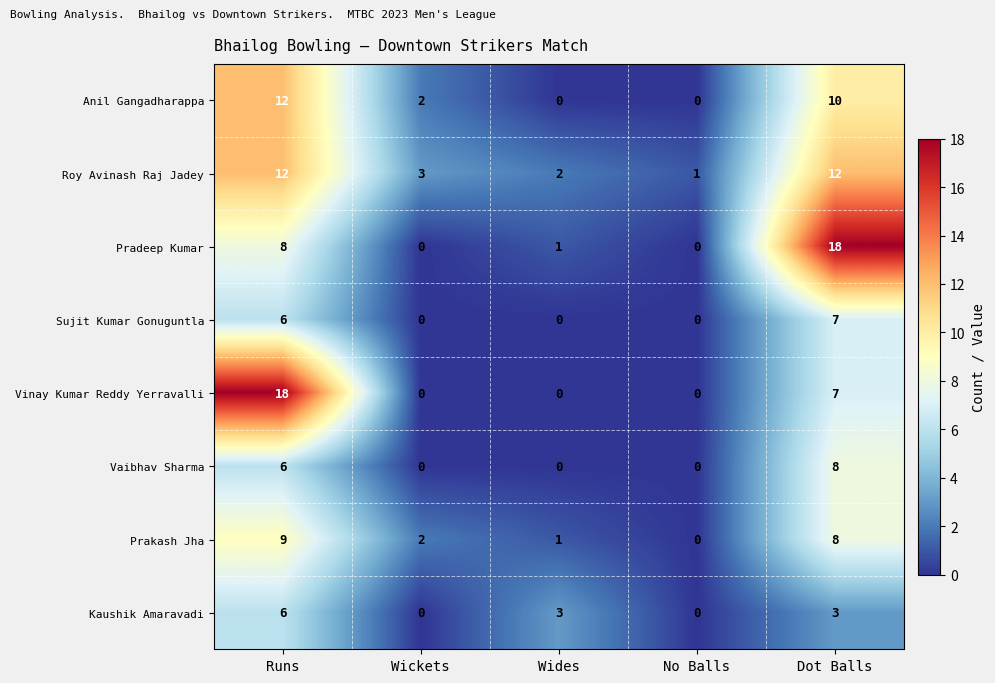

List the labels in order of Prakash Jha value, smallest first.

No Balls, Wides, Wickets, Dot Balls, Runs